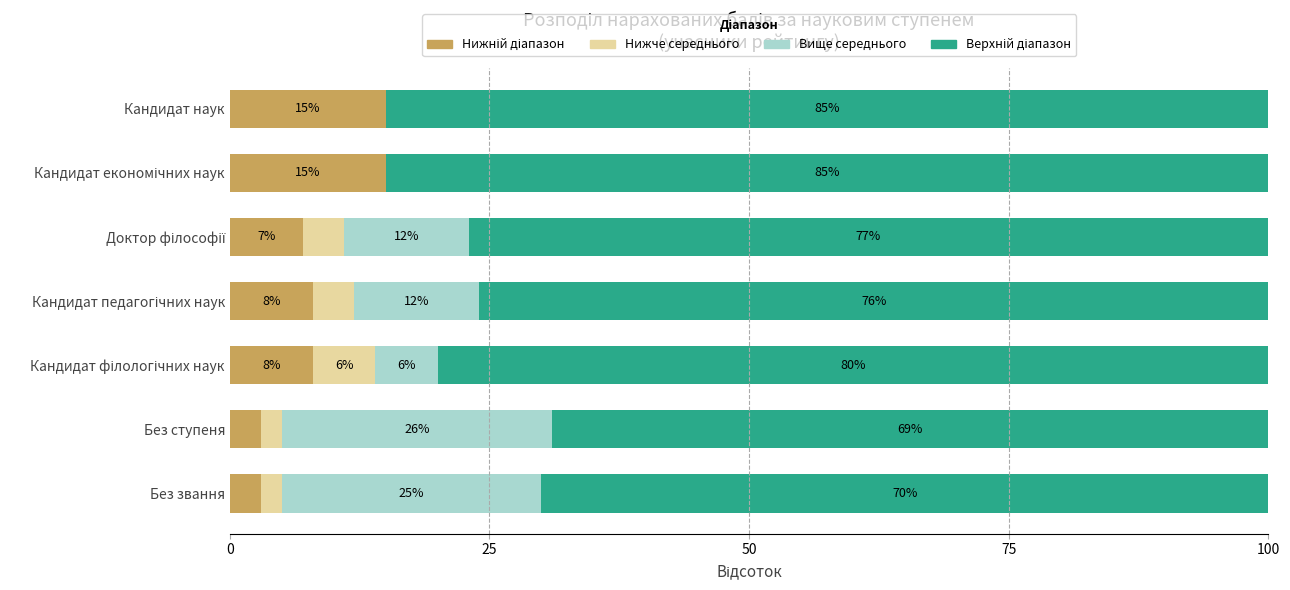

What is the total value across all series at Кандидат наук?

100